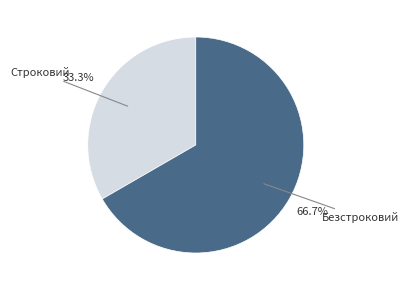

How many segments does this pie chart have?

2